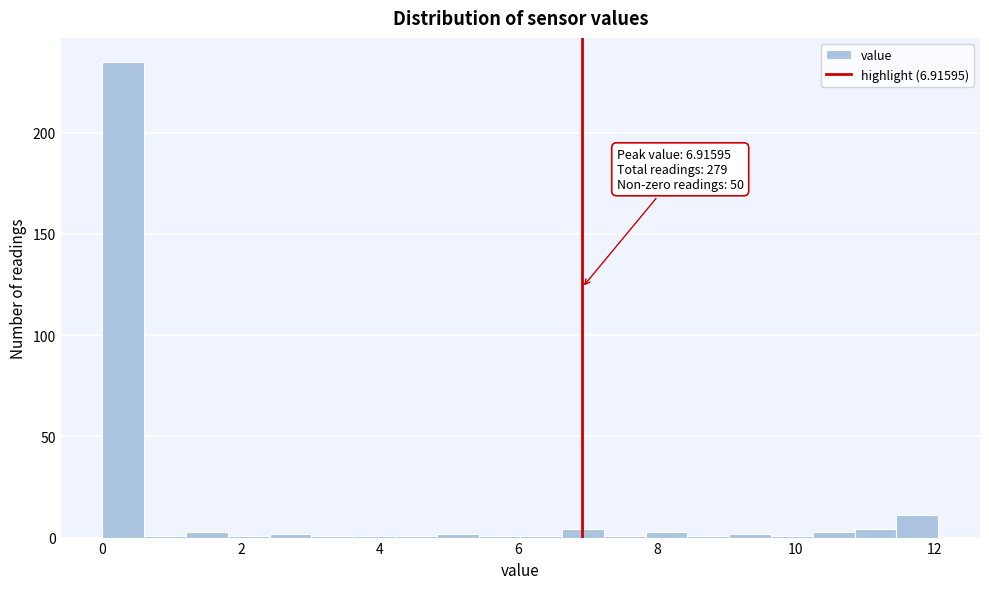

Read against the x-axis, roughly where is the centre of the tallest bar?

0.4